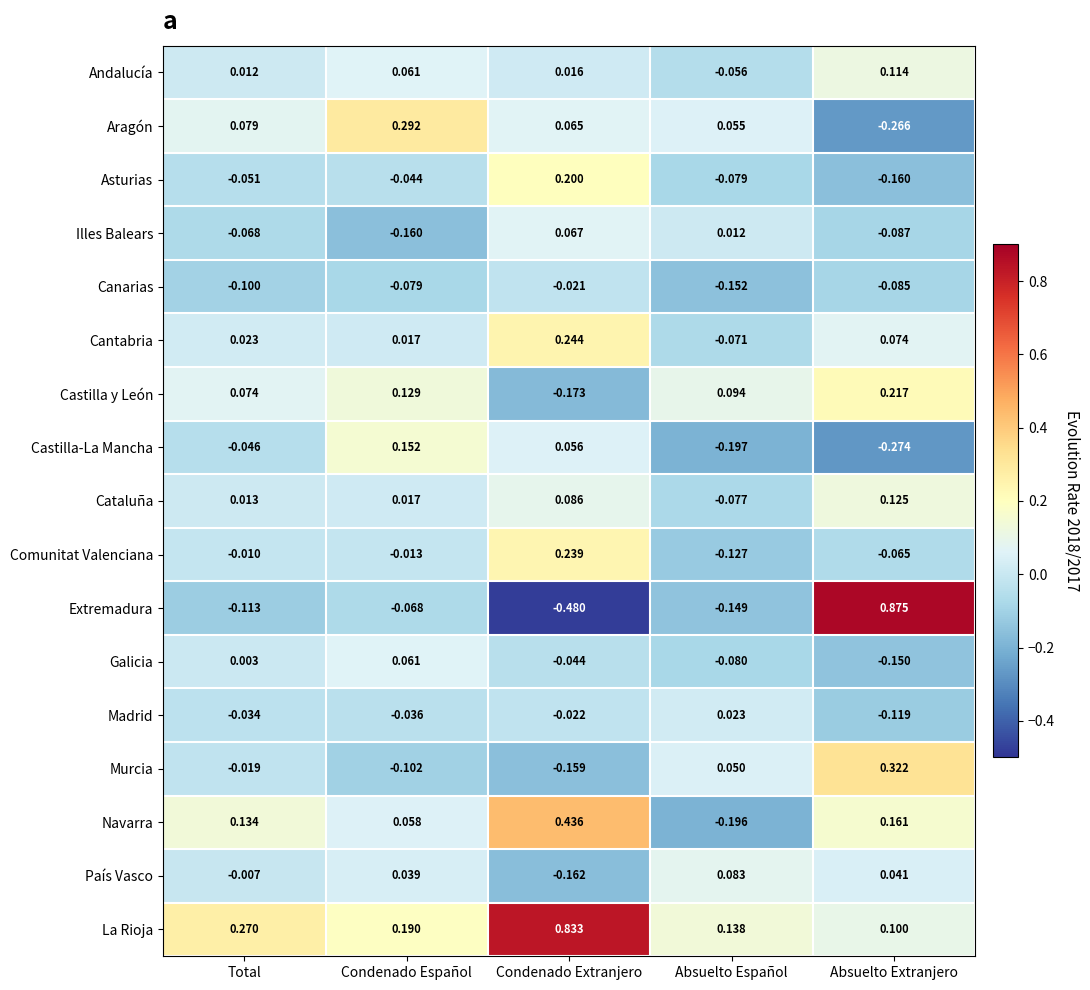

Rank the categories by Cataluña value from lowest to highest.

Absuelto Español, Total, Condenado Español, Condenado Extranjero, Absuelto Extranjero